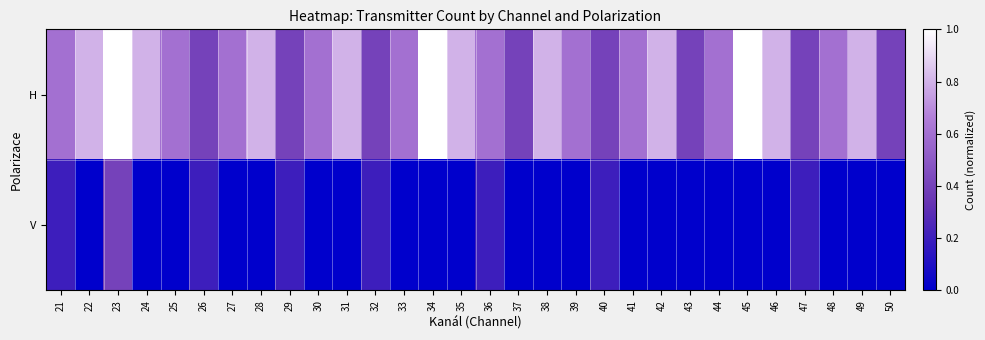

What is the spread (max minus min) of values at 36?

0.4